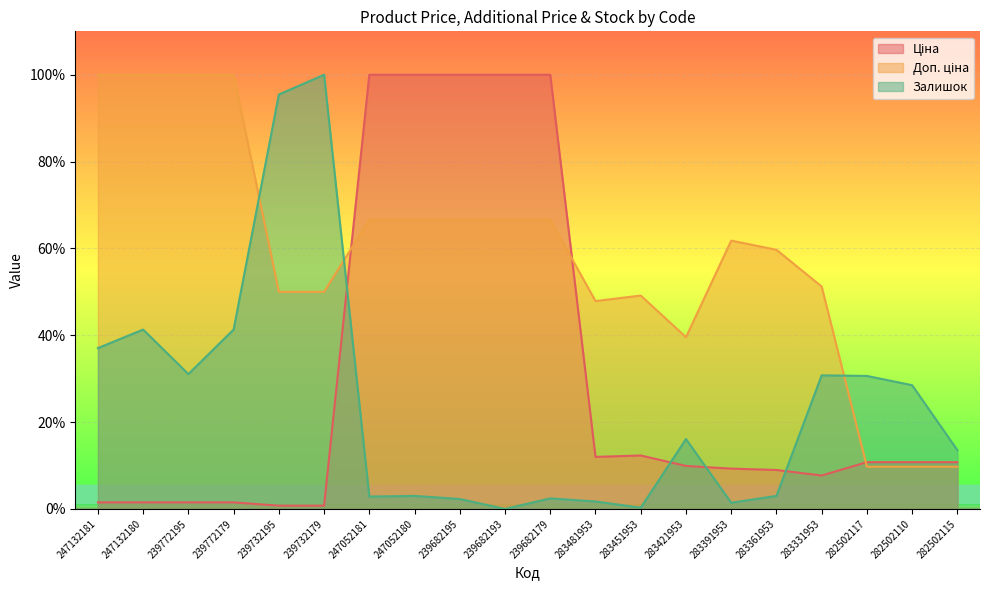

At which label is Ціна closest to 50?

283451953